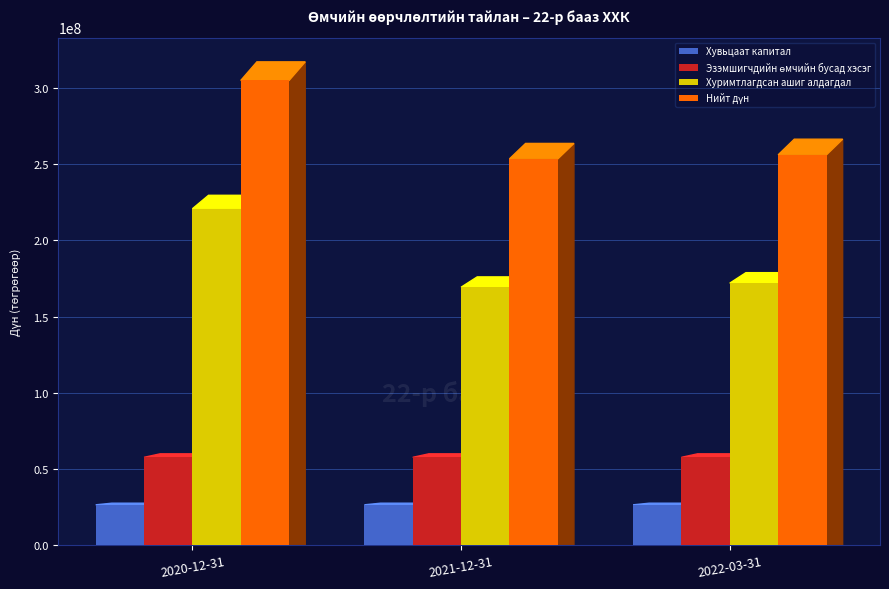

The value of Хуримтлагдсан ашиг алдагдал at 2021-12-31 is 118148355.0. True or false?

False